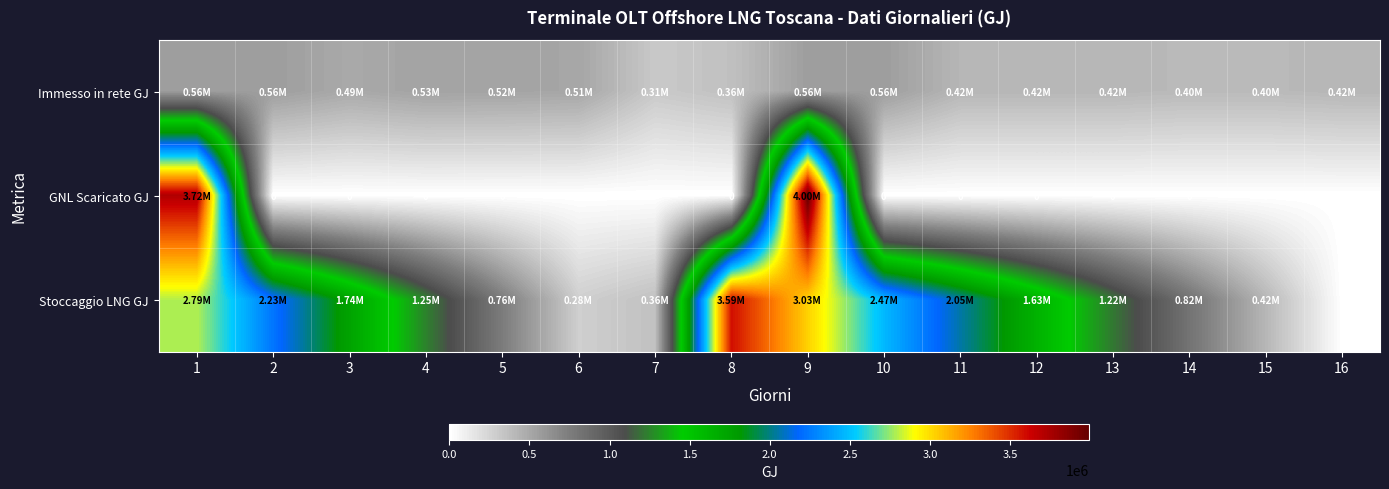

Rank the series by their maximum value, from lowest to highest.

Immesso in rete GJ, Stoccaggio LNG GJ, GNL Scaricato GJ